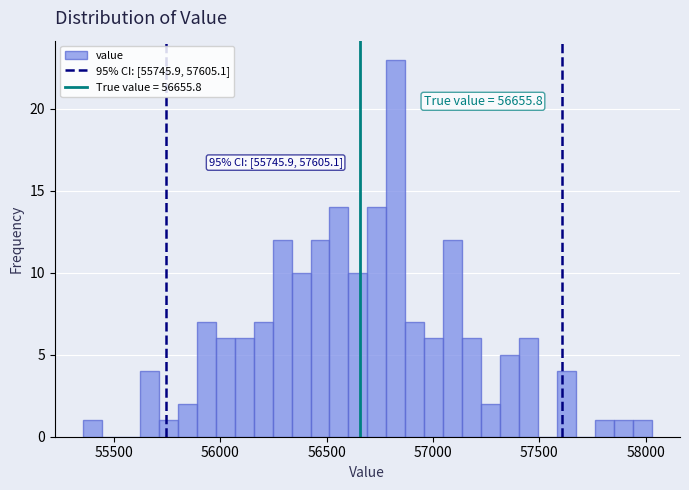

Around what value on the x-axis is the tallest bar? Give the approximate position of its centre, as read against the axis.

56850